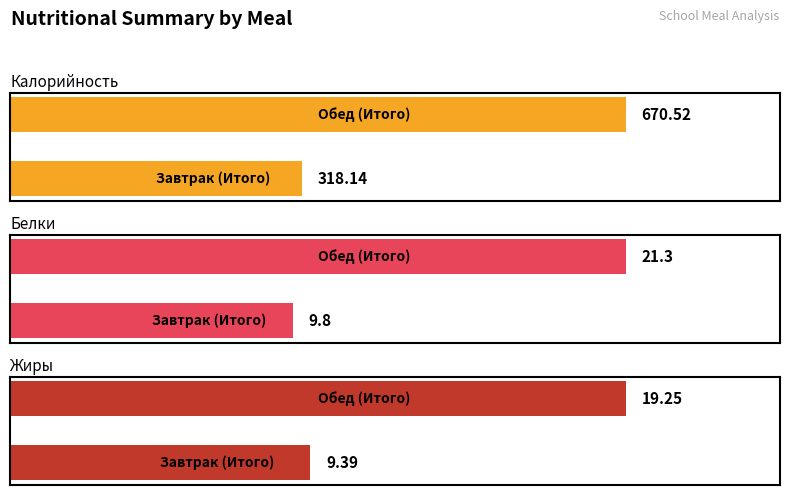

Is the value of Жиры at Завтрак (Итого) greater than the value of Калорийность at Завтрак (Итого)?

No